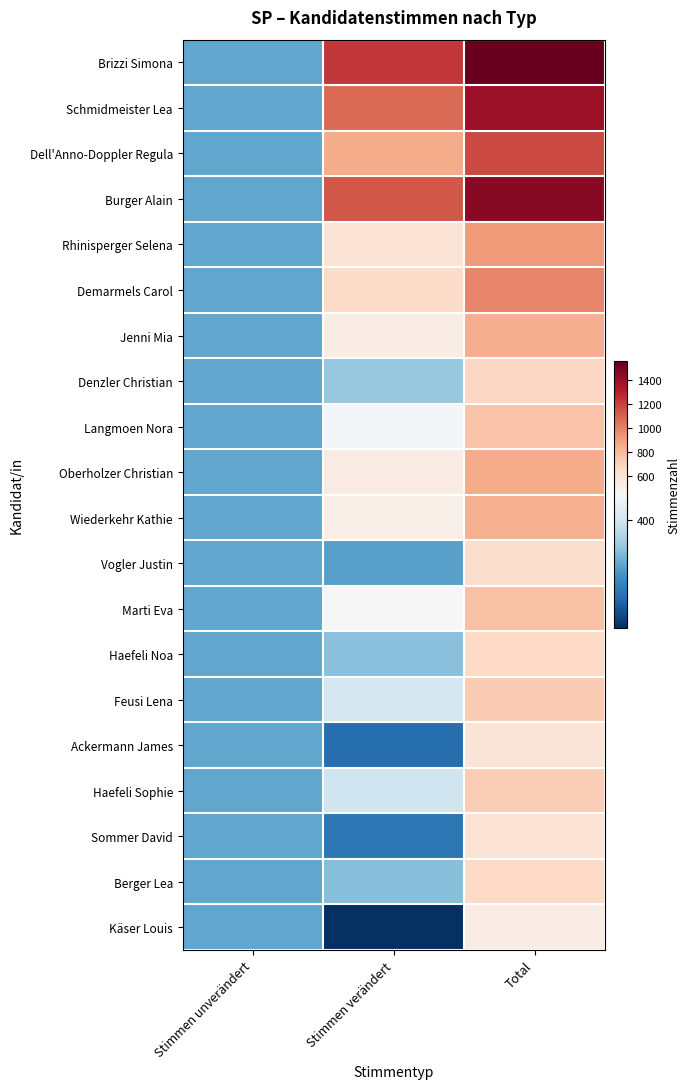

How many series are shown in this chart?

20